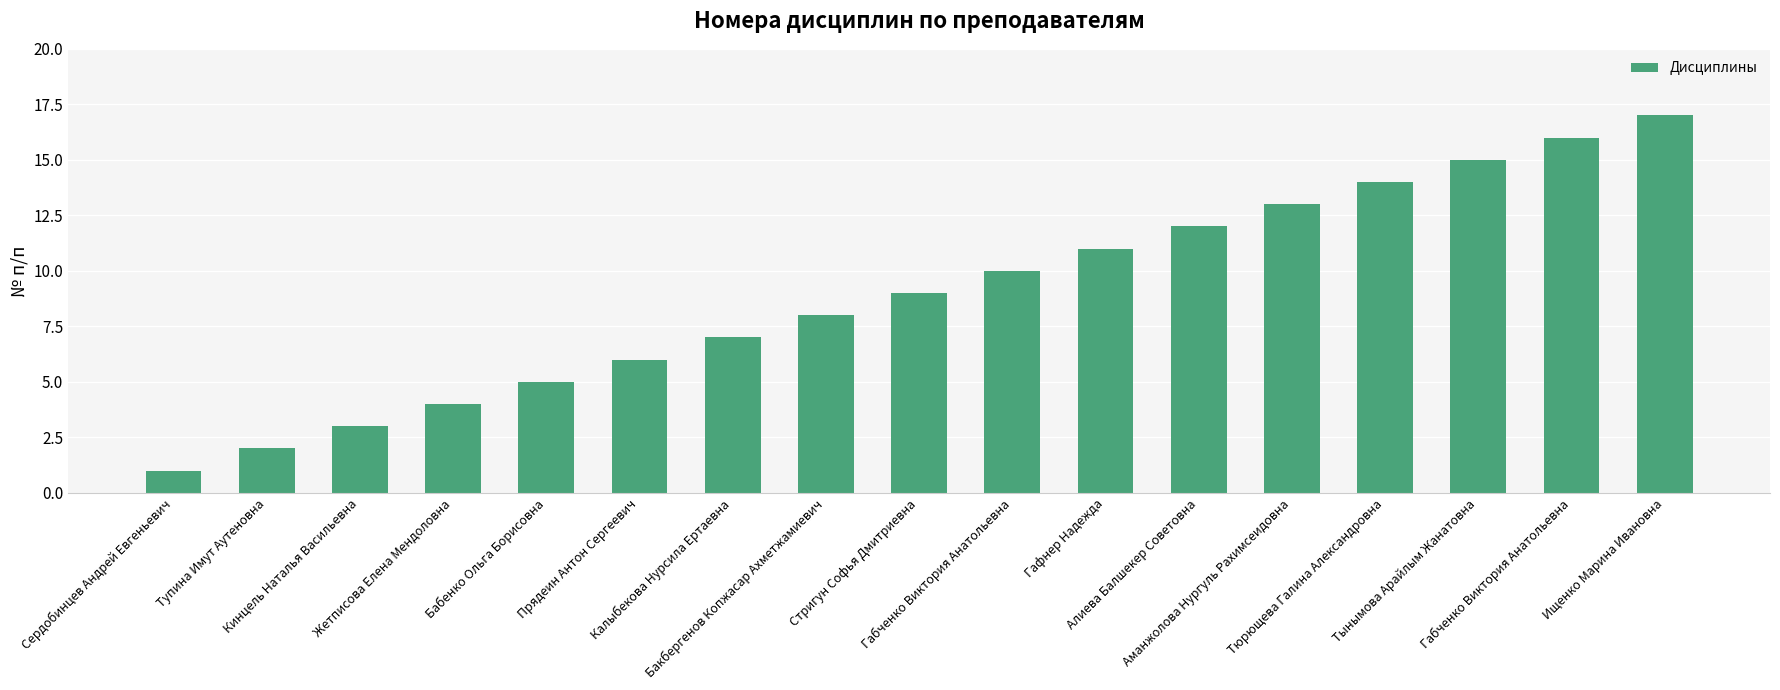

Reading right to left, list all the values displayed in this chart.

Ищенко Марина Ивановна=17	Габченко Виктория Анатольевна=16	Тынымова Арайлым Жанатовна=15	Тюрющева Галина Александровна=14	Аманжолова Нургуль Рахимсеидовна=13	Алиева Балшекер Советовна=12	Гафнер Надежда=11	Габченко Виктория Анатольевна=10	Стригун Софья Дмитриевна=9	Бакбергенов Копжасар Ахметжамиевич=8	Калыбекова Нурсила Ертаевна=7	Прядеин Антон Сергеевич=6	Бабенко Ольга Борисовна=5	Жетписова Елена Мендоловна=4	Кинцель Наталья Васильевна=3	Тупина Имут Аутеновна=2	Сердобинцев Андрей Евгеньевич=1